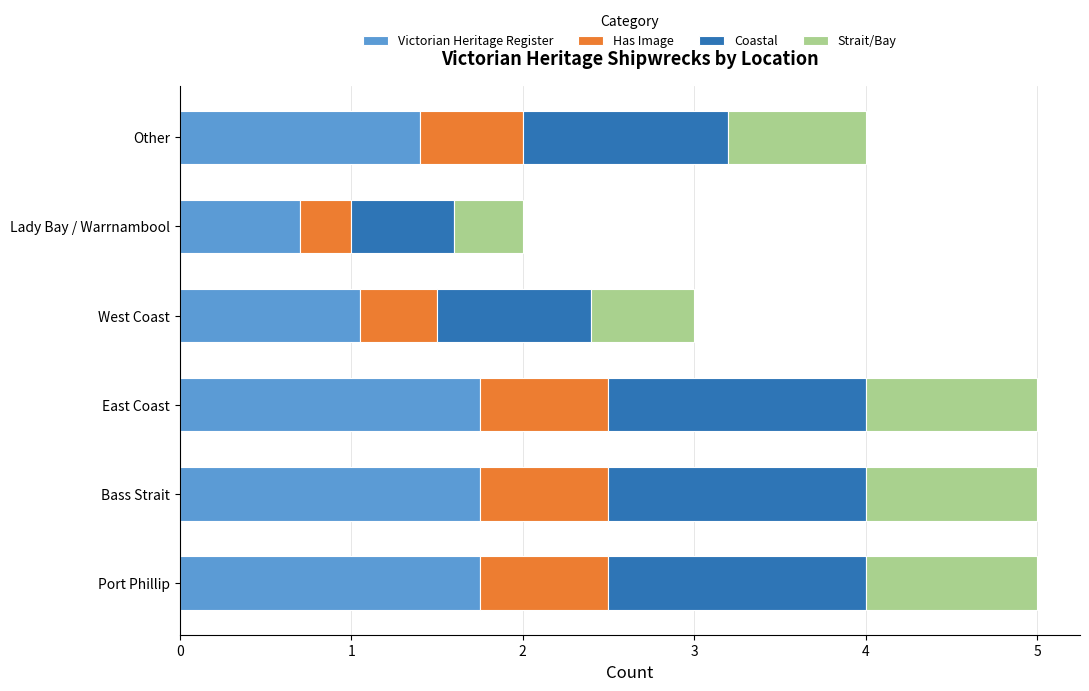

What is the average value of the Victorian Heritage Register series?

1.4